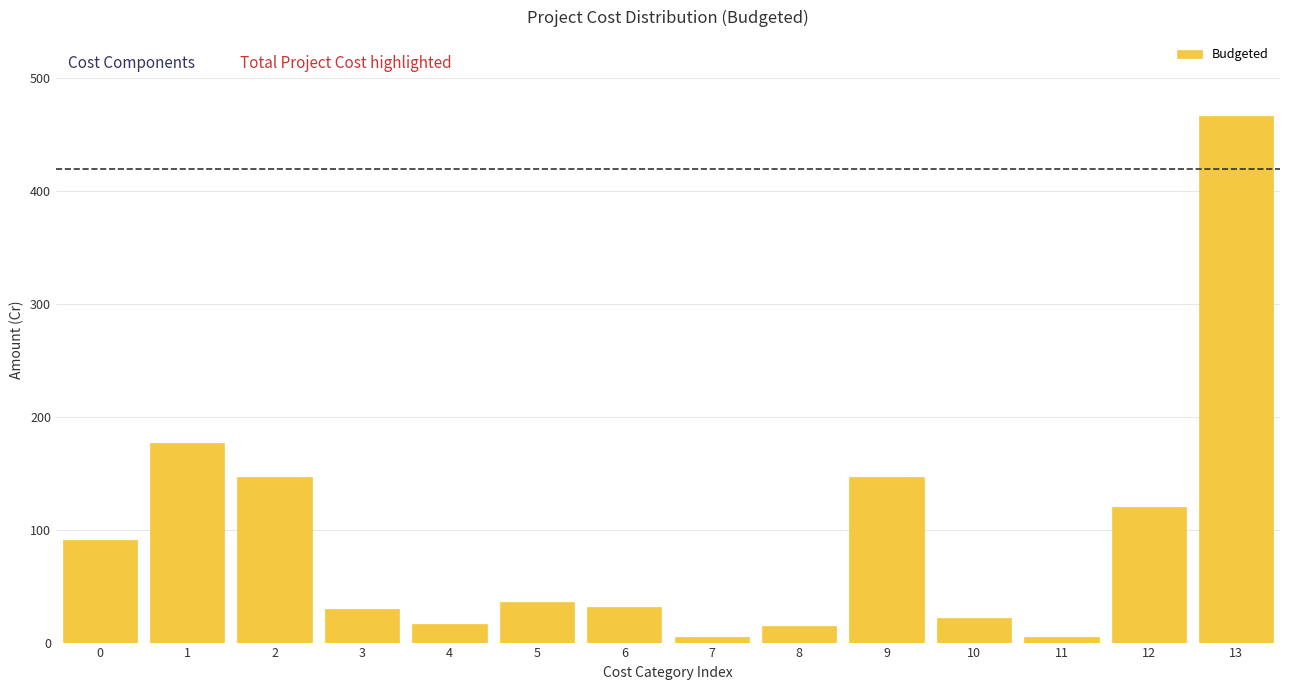

What is the difference between the maximum and minimum values?

461.7